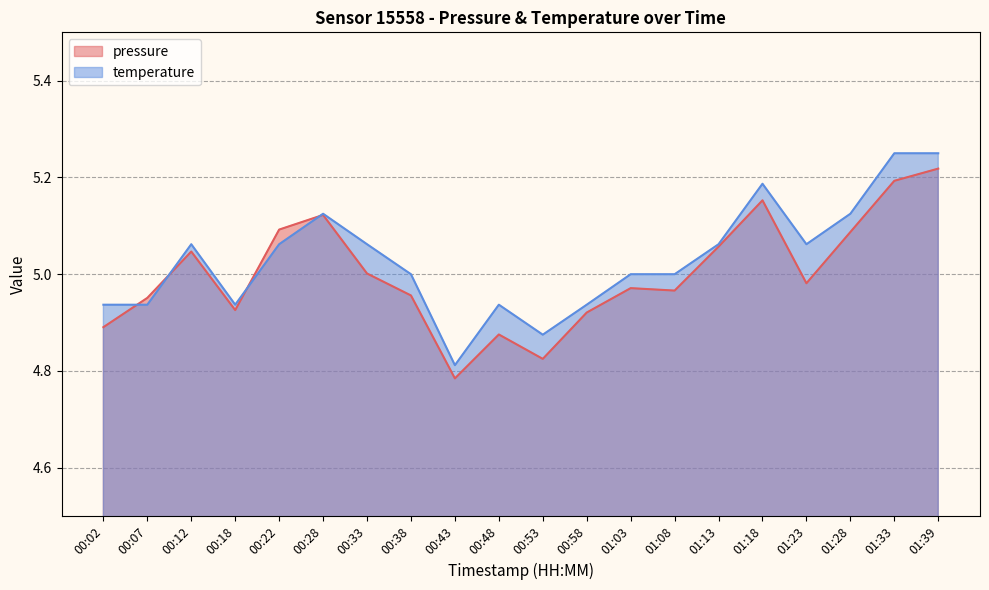

How many interior local peaks does the temperature series have?

4